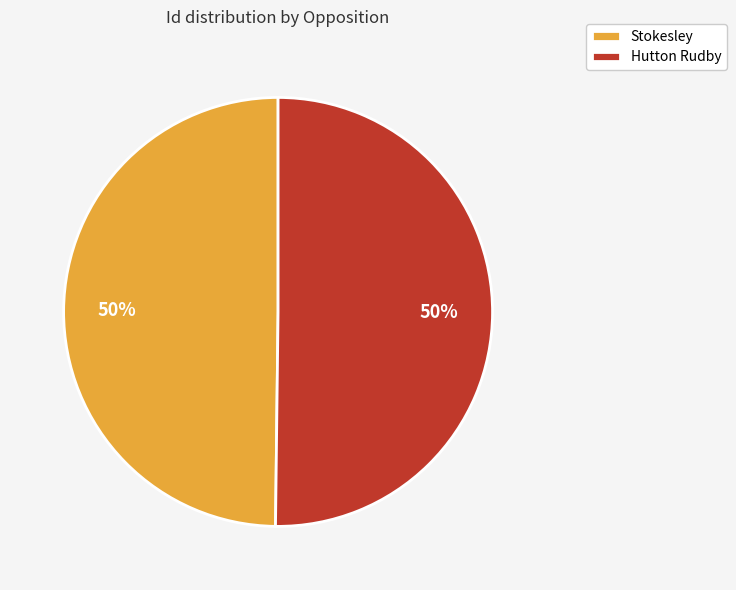

To the nearest percent, what percentage of the pie is Hutton Rudby?

50%